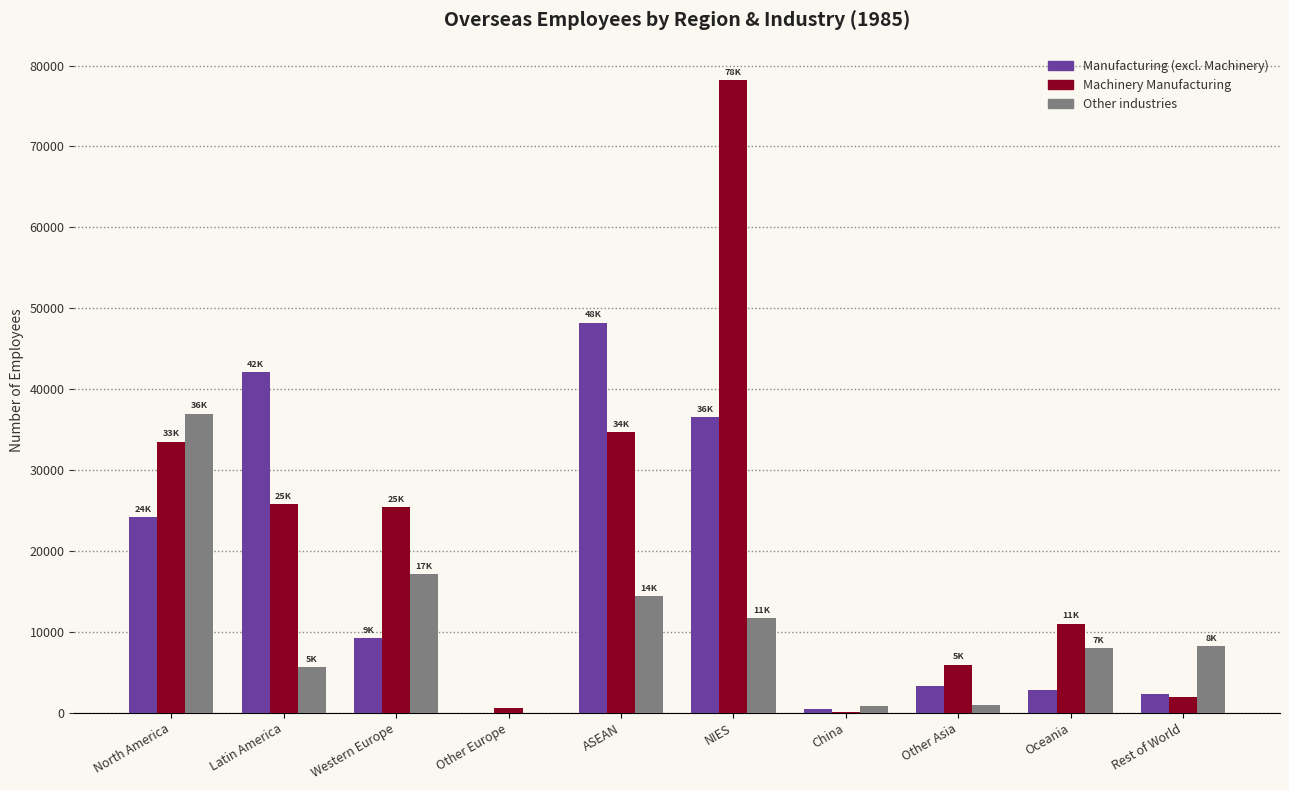

What is the maximum value shown in the chart?

78230